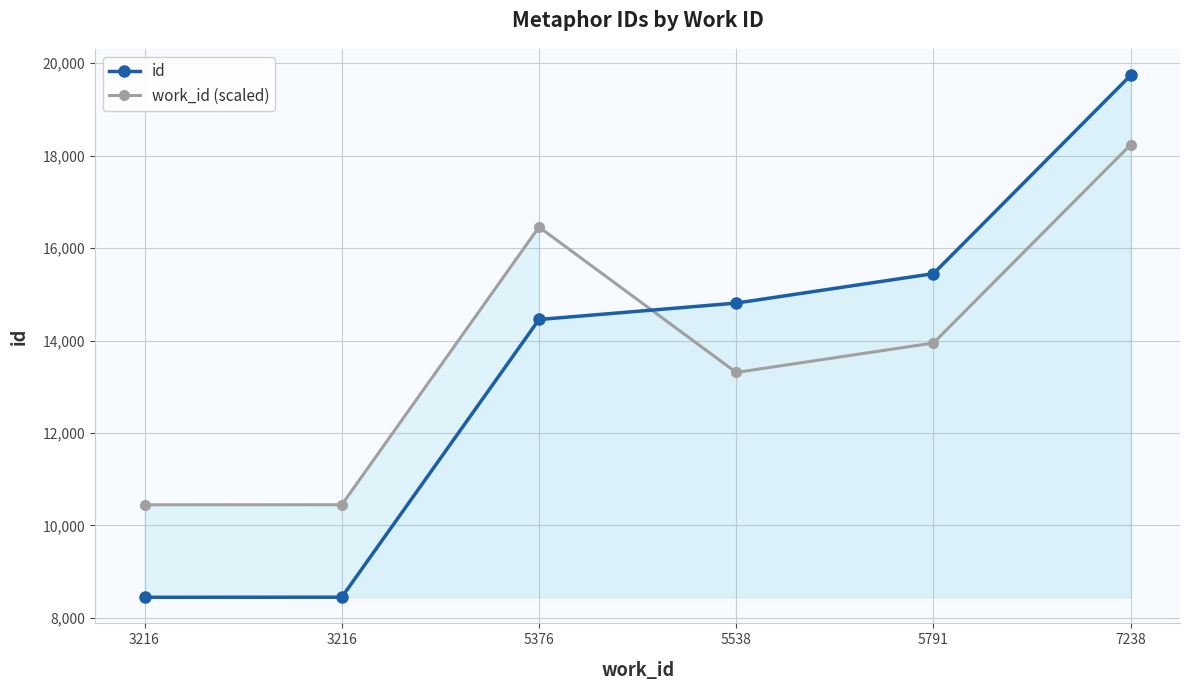

The value of id at 3216 is 8447. True or false?

True